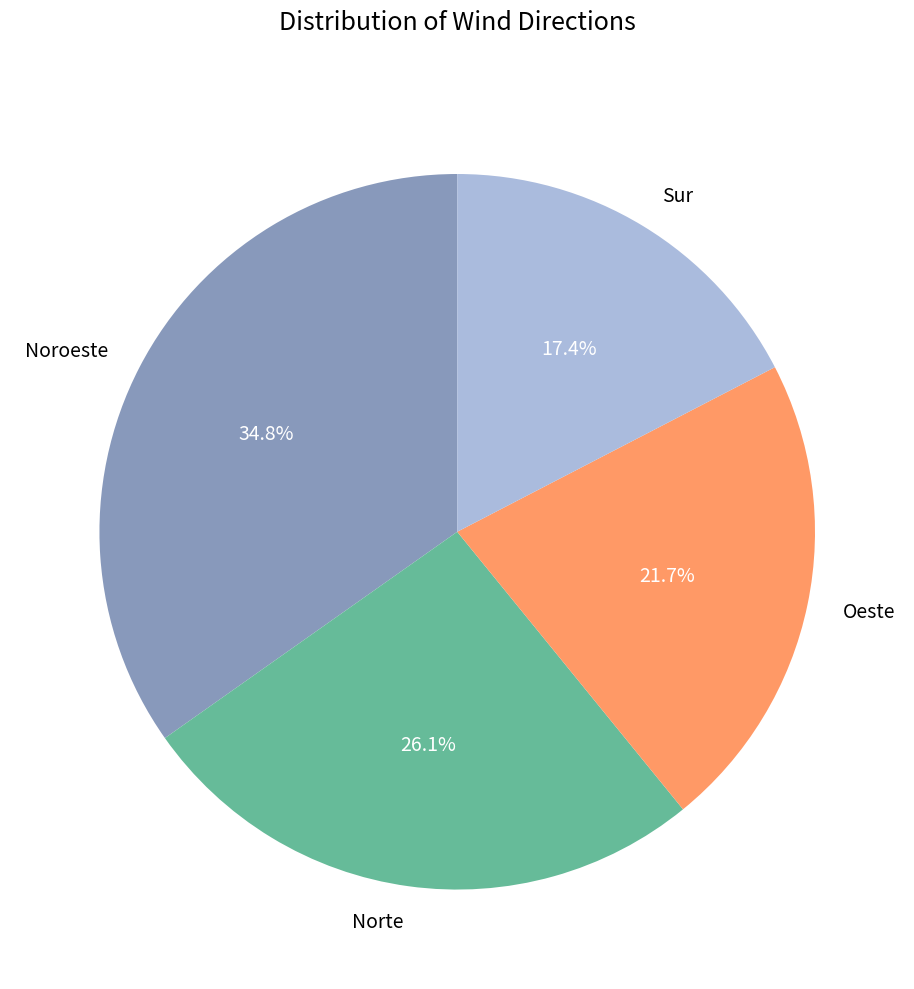

What percentage is the Noroeste slice, to the nearest percent?

35%